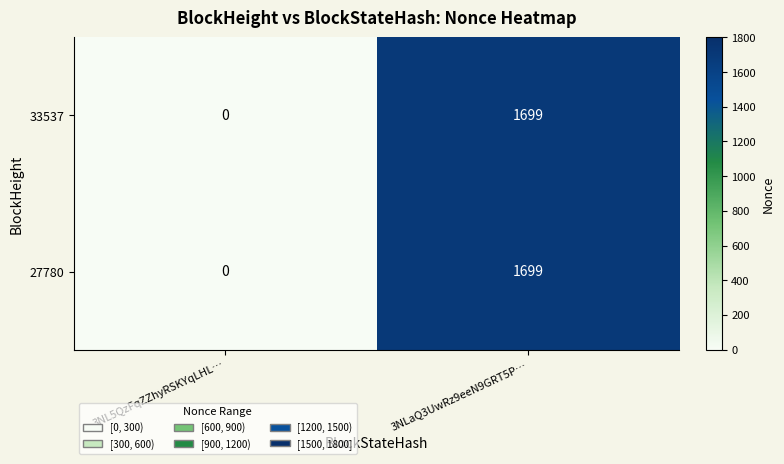

At which label is 33537 closest to 849?

3NL5QzFqZZhyRSKYqLHL…